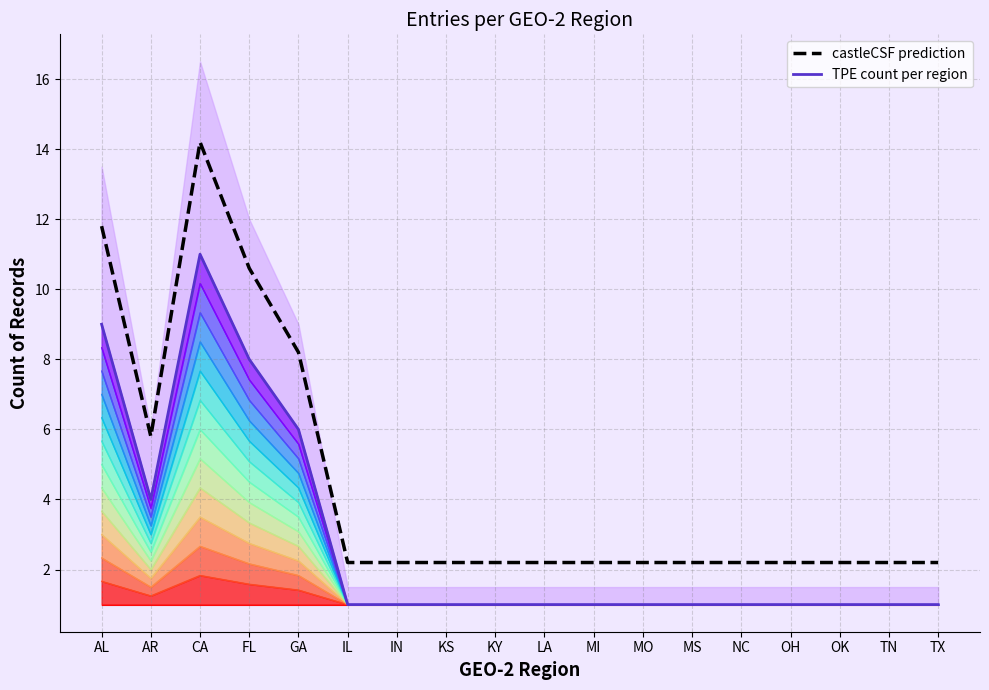

What is the label of the 13th point from the left?

MS